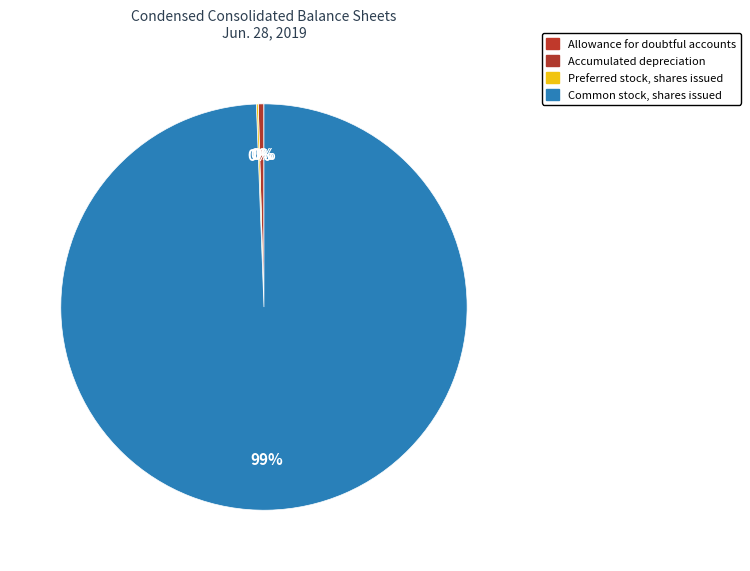

How many segments does this pie chart have?

4